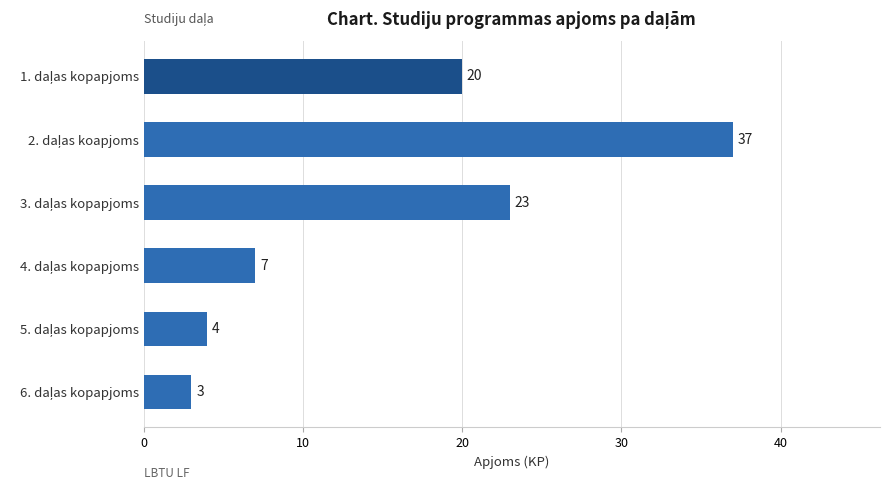

Reading top to bottom, list all the values displayed in this chart.

20	37	23	7	4	3